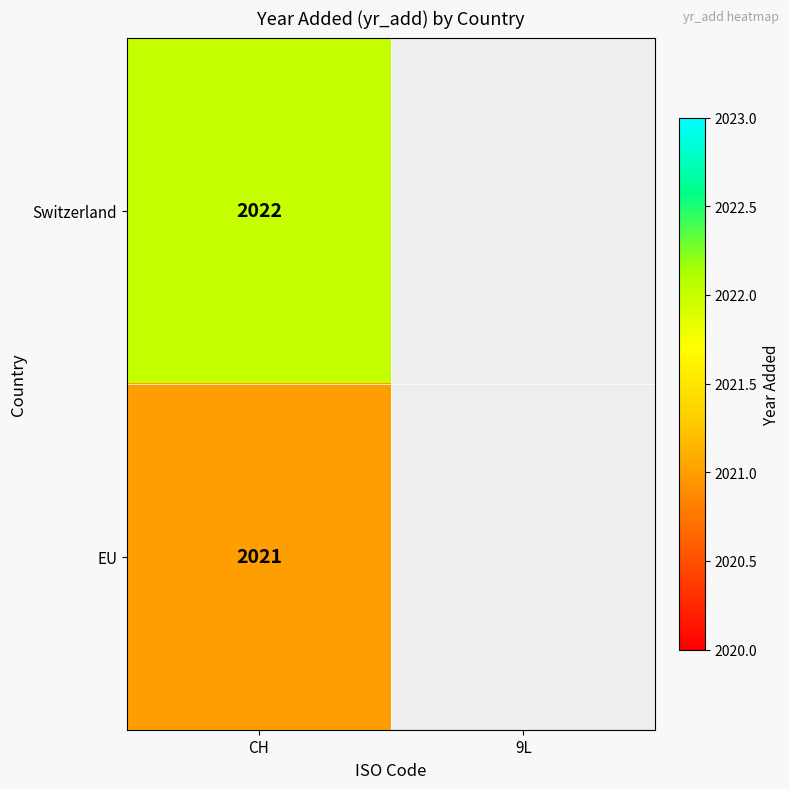

The EU series shows 3135 at CH. True or false?

False